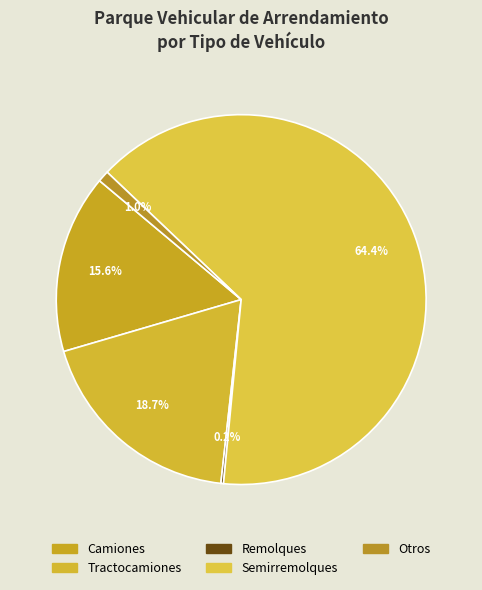

Does Semirremolques account for over 50% of the chart?

Yes